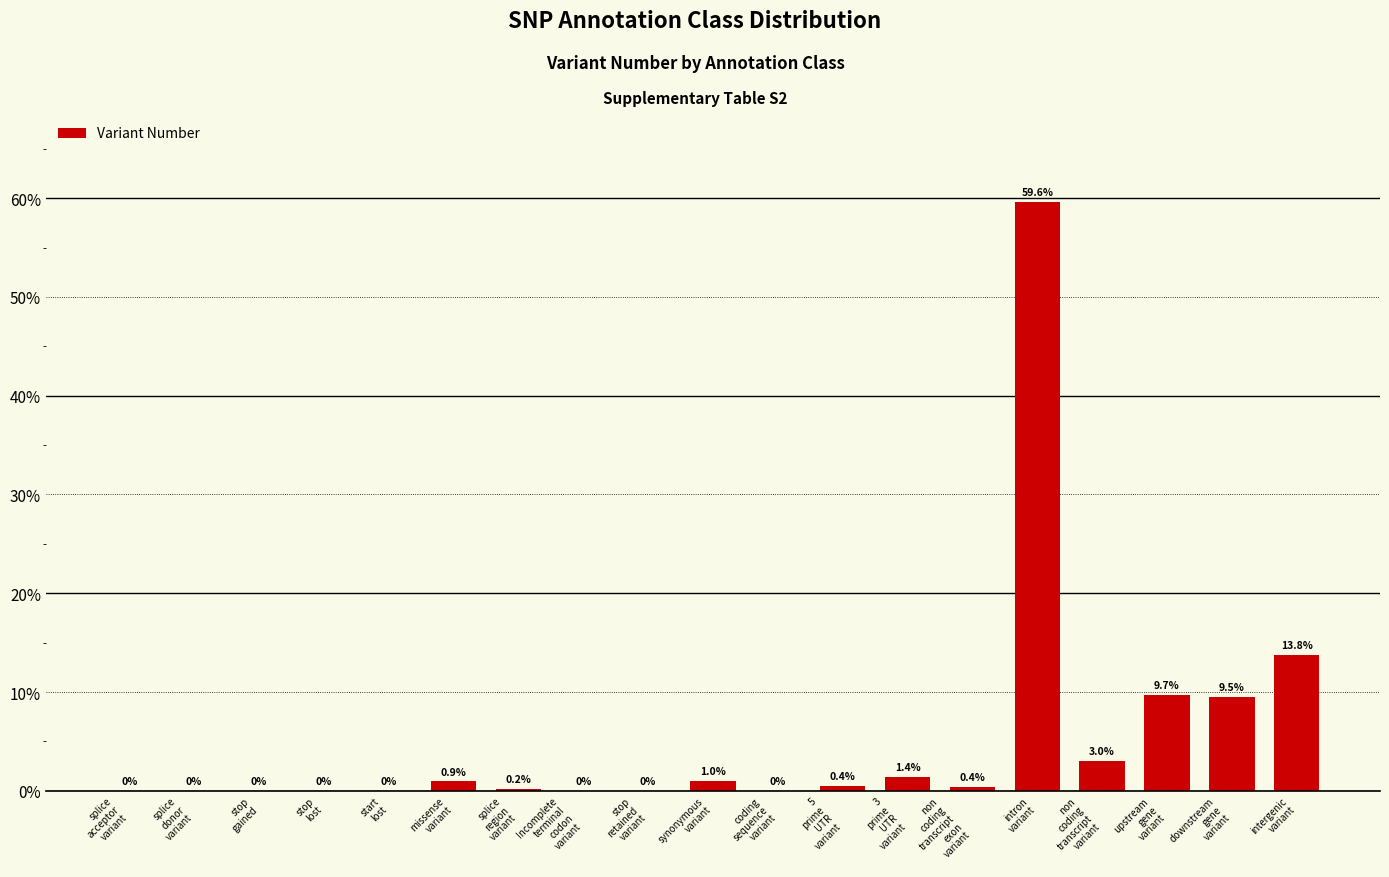

What is the greatest value displayed?

59.6